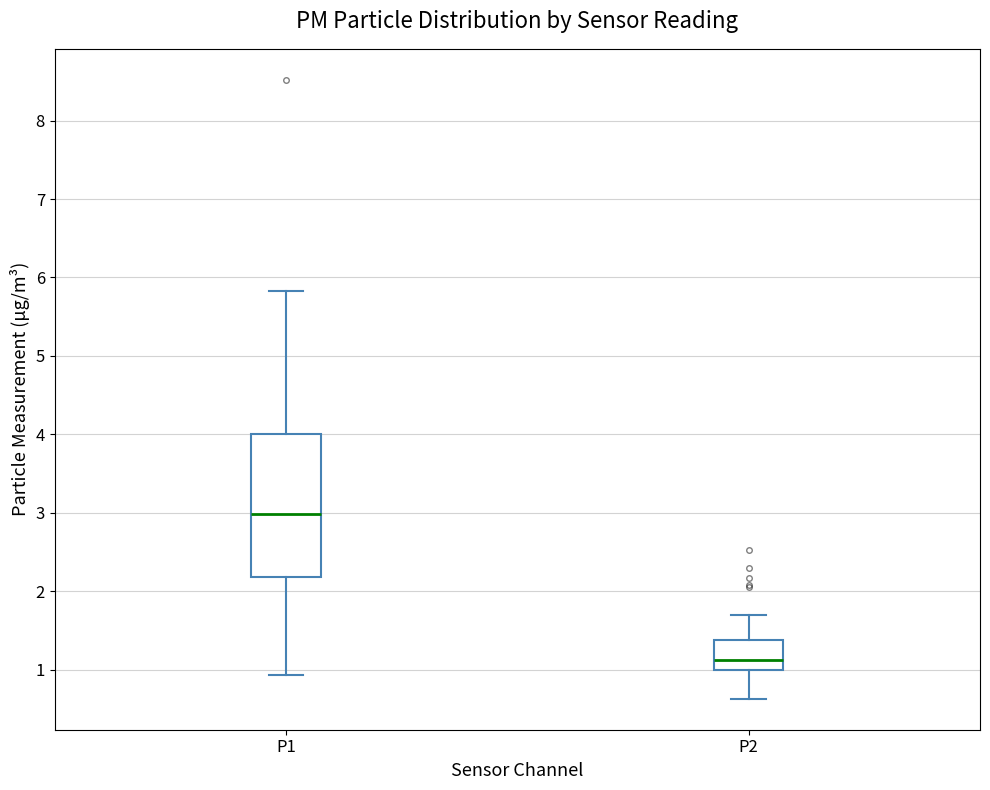

Reading left to right, transcribe this box plot: for each box, give where its median line is, the range the box spans, and where its two whiskers end, as read against the y-axis. The values are not printed on the chart, so give them approximately, as read against the axis.

P1: median 3.0, box 2.2 to 4.0, whiskers 0.9 to 5.8
P2: median 1.1, box 1.0 to 1.4, whiskers 0.6 to 1.7